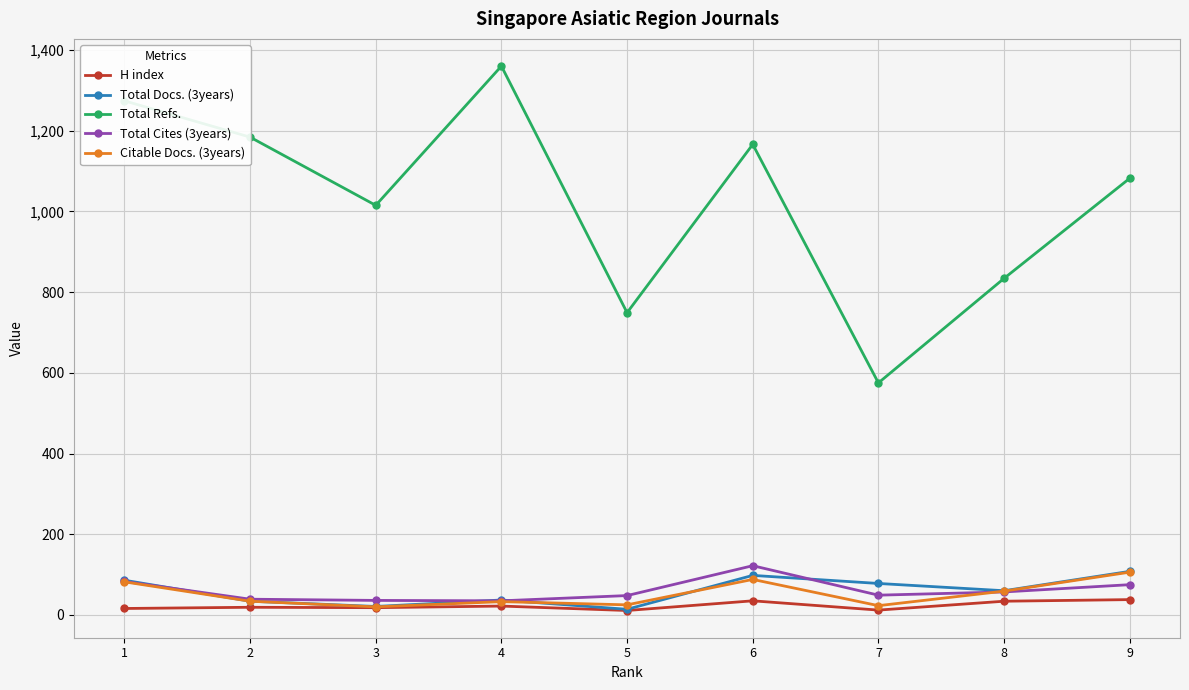

The value of Total Docs. (3years) at 1 is 155. True or false?

False